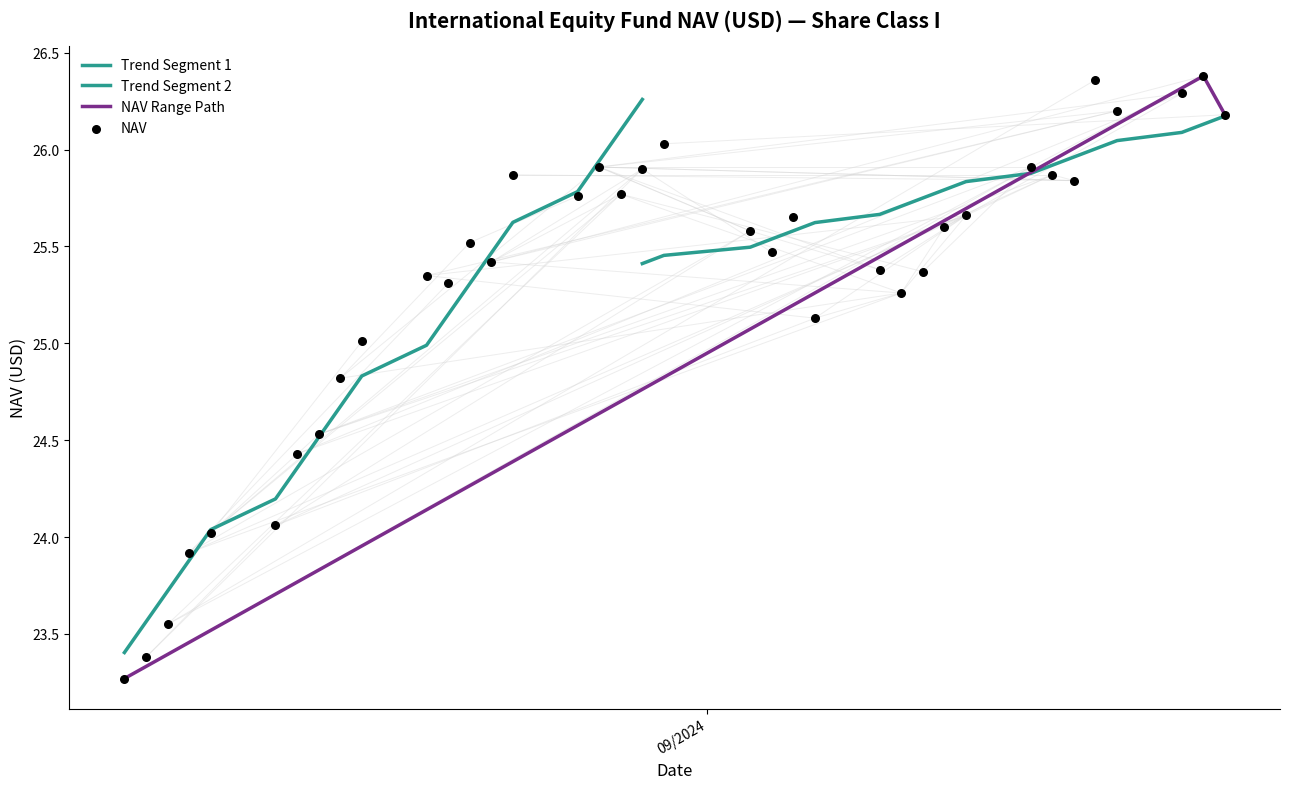

Between 09/12/2024 and 09/10/2024, which is larger?

09/12/2024